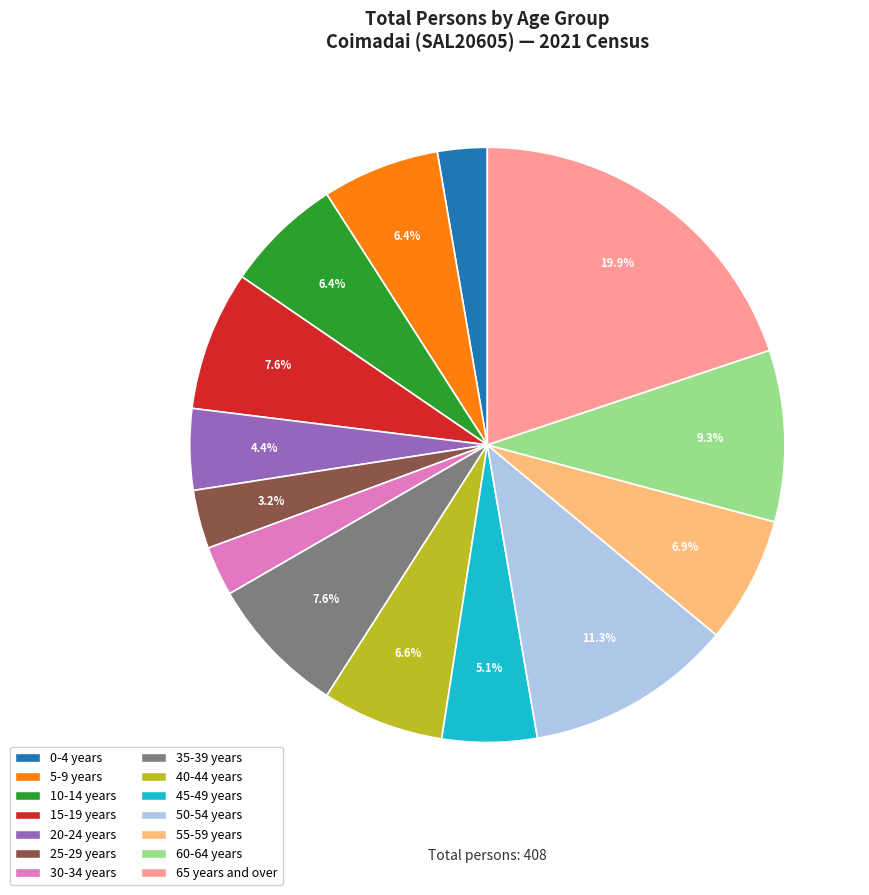

To the nearest percent, what is the difference between the 25-29 years and 50-54 years slice percentages?

8%